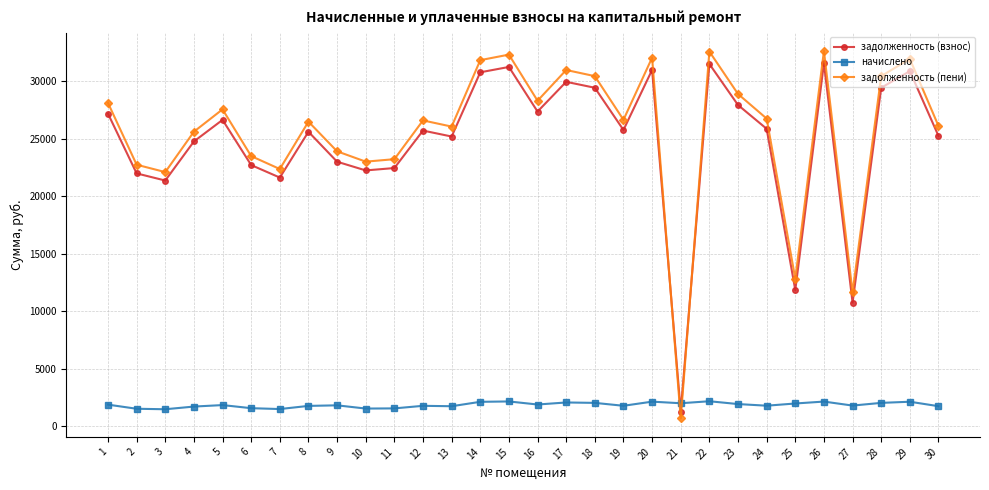

Between which two adjacent categories do задолженность (взнос) and задолженность (пени) first intersect?

20 and 21